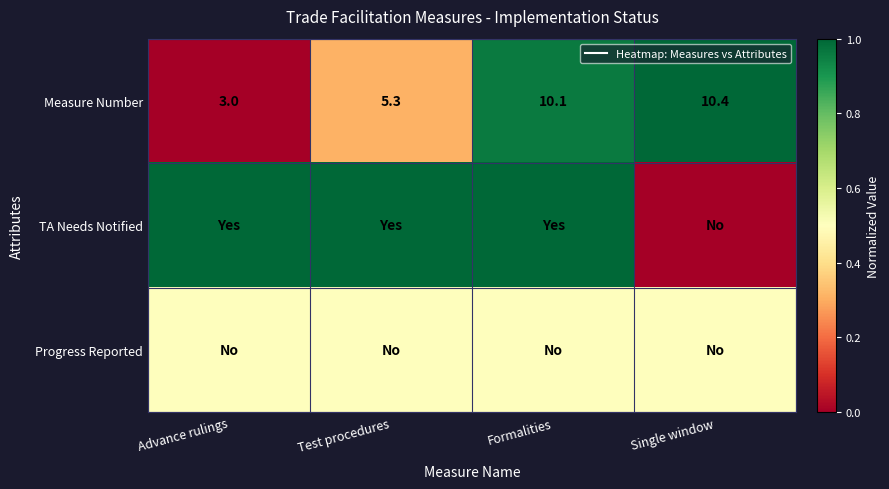

Which category has the lowest value in the Progress Reported series?

Advance rulings